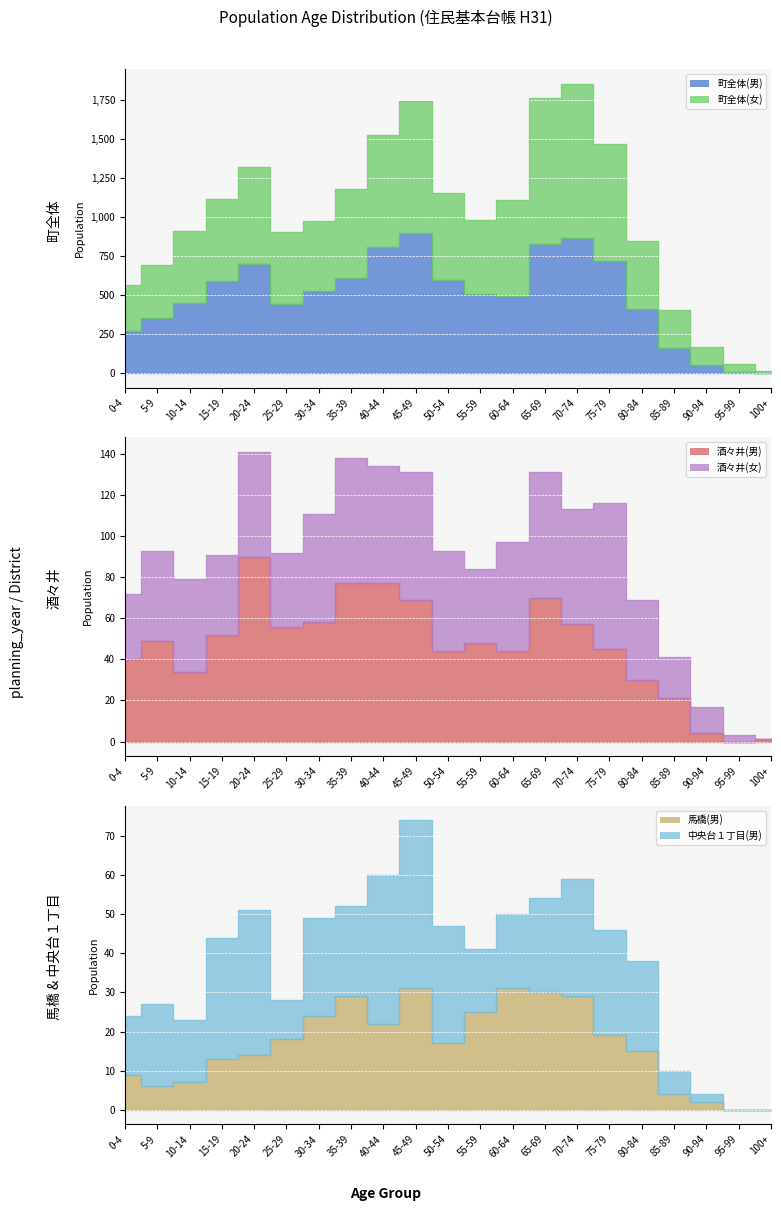

Which label corresponds to the smallest value in the chart?

95-99